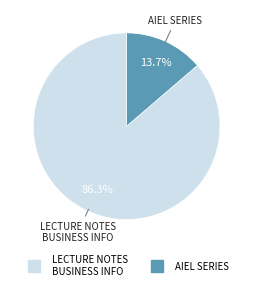

Does any single category account for the majority?

Yes